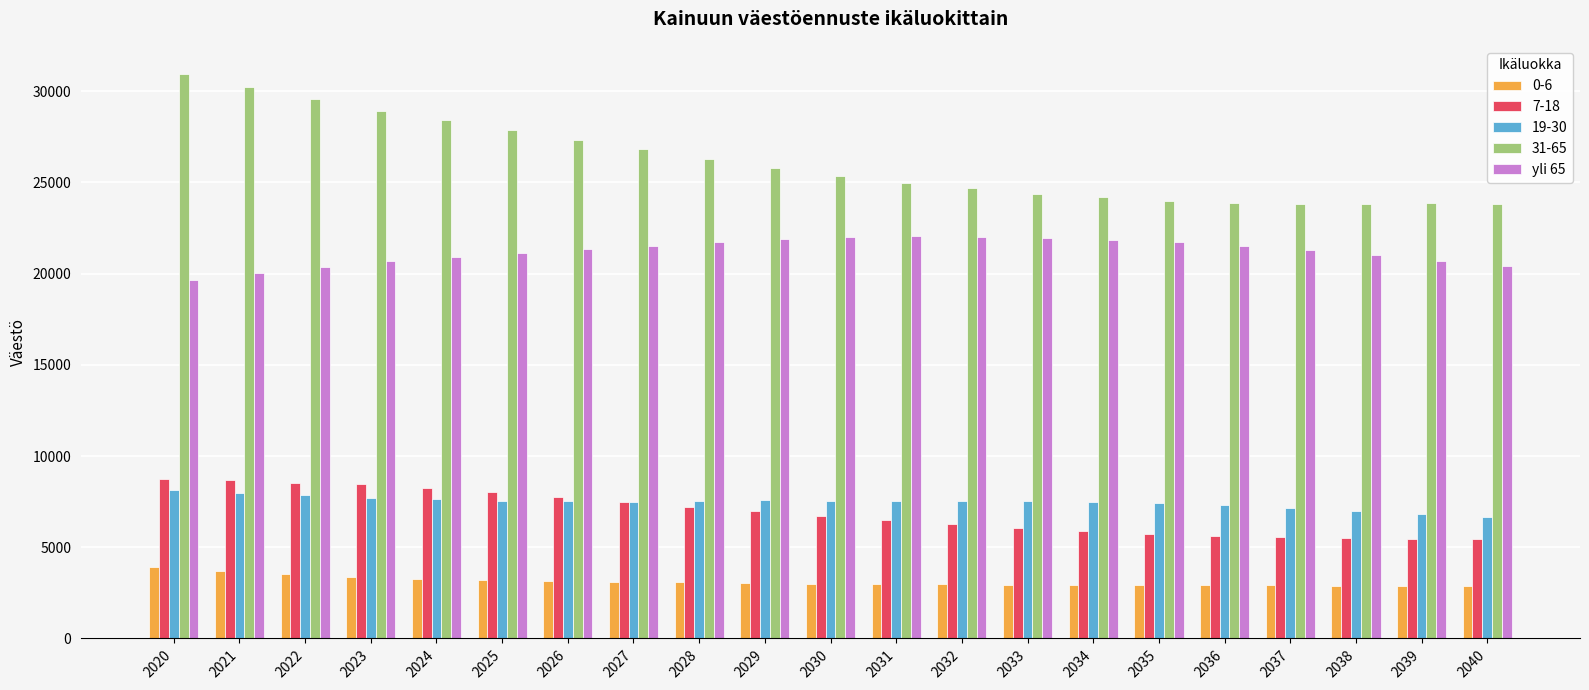

Which series has the largest total across all categories?

31-65